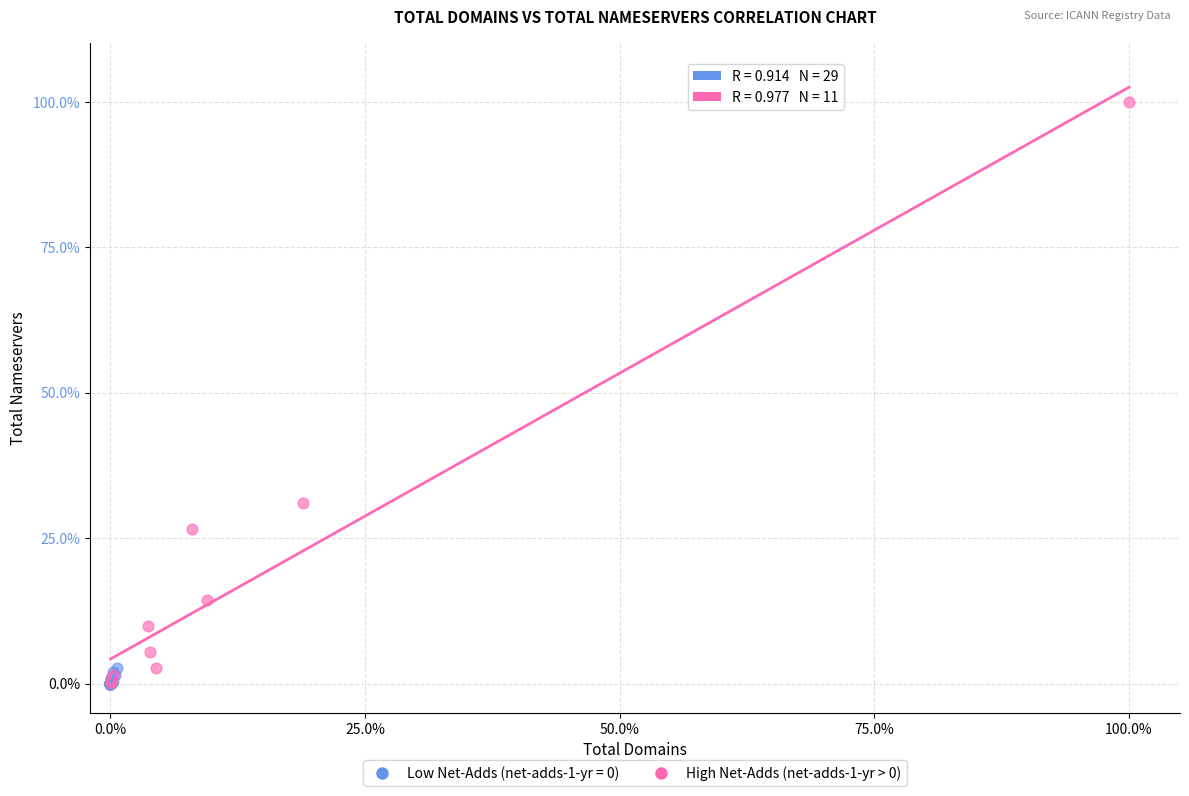

Which series has the largest Y range (max minus min)?

High Net-Adds (net-adds-1-yr > 0)